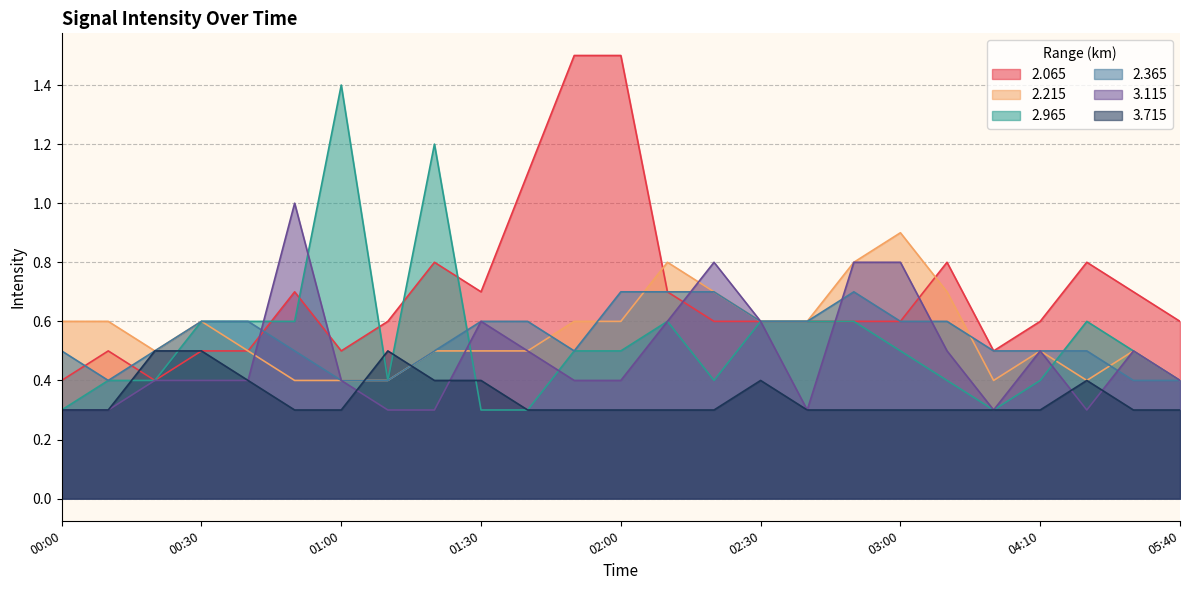

What is the approximate value of 2.215 at 00:30?

0.6